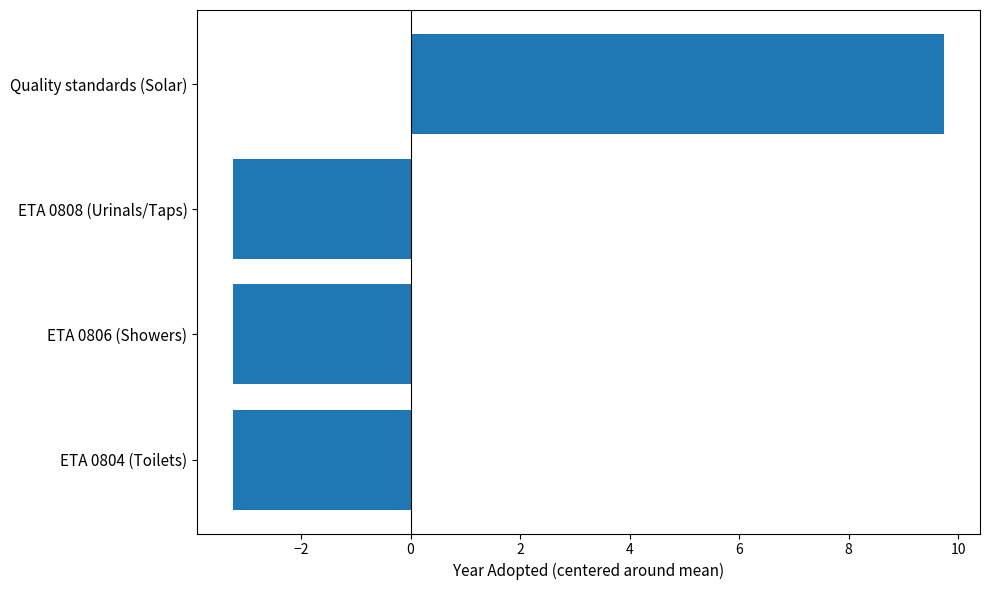

What is the difference between the values at ETA 0808 (Urinals/Taps) and Quality standards (Solar)?

13.0